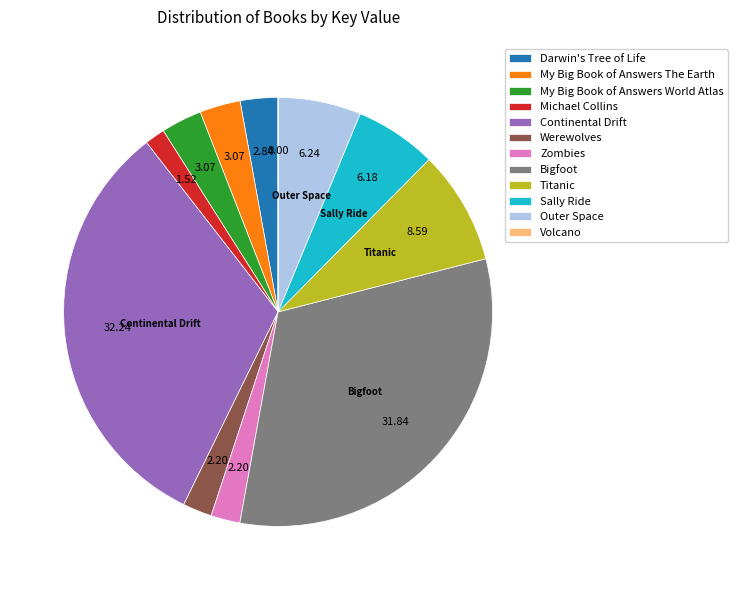

Is Werewolves the majority of the pie?

No